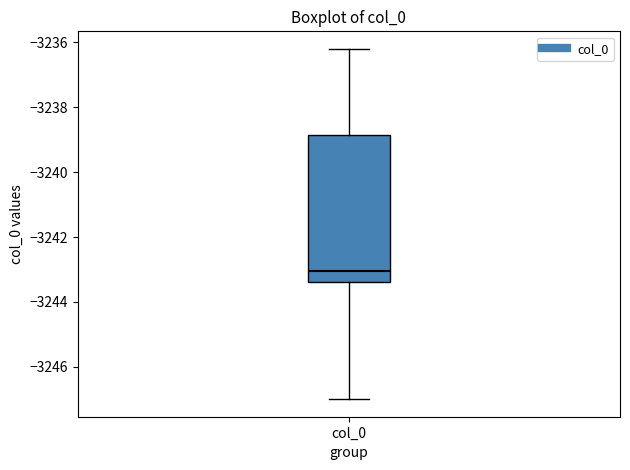

Where does the median line of the box for col_0 sit on the y-axis? The values are not printed on the chart, so give them approximately, as read against the axis.

-3243.0